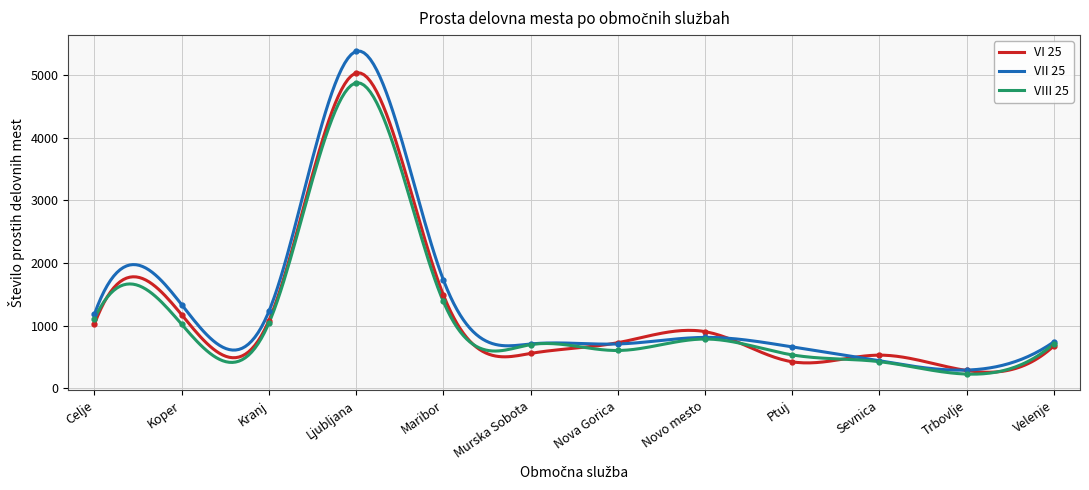

What is the sum of all VII 25 values?

394724.9